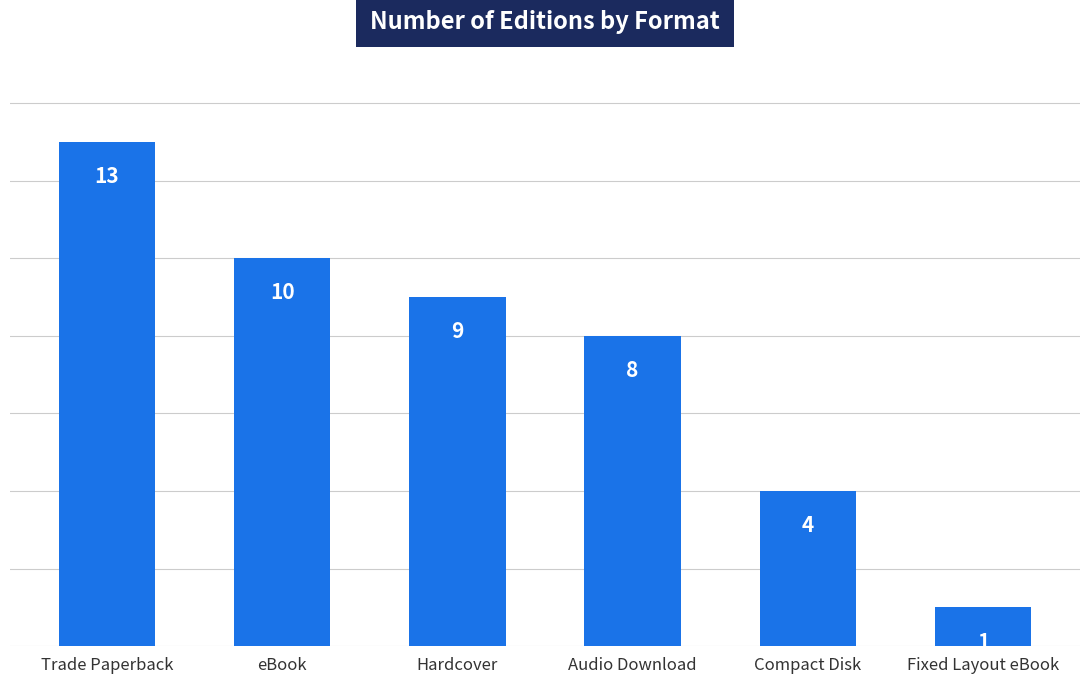

Between Audio Download and Compact Disk, which is larger?

Audio Download